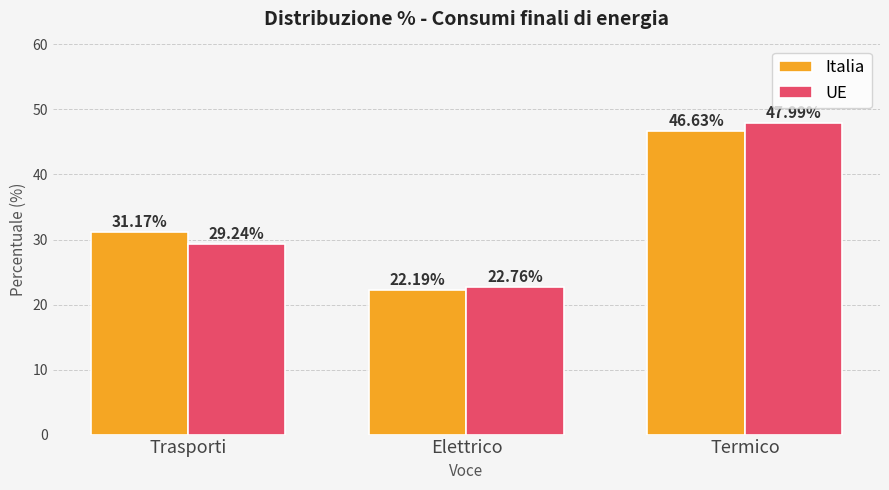

Which label corresponds to the largest value in the chart?

Termico